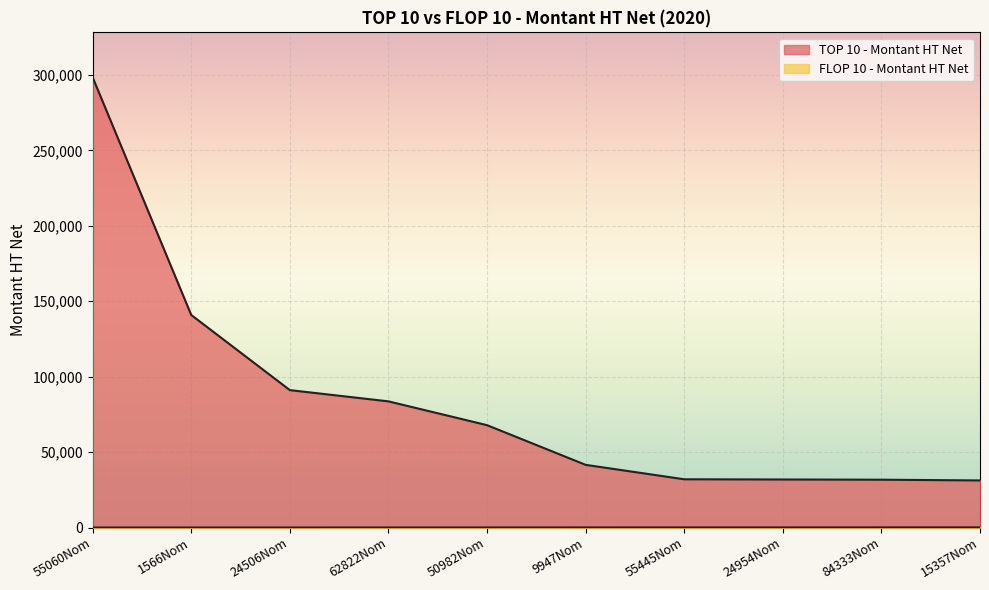

True or false: FLOP 10 - Montant HT Net and TOP 10 - Montant HT Net cross at least once.

False